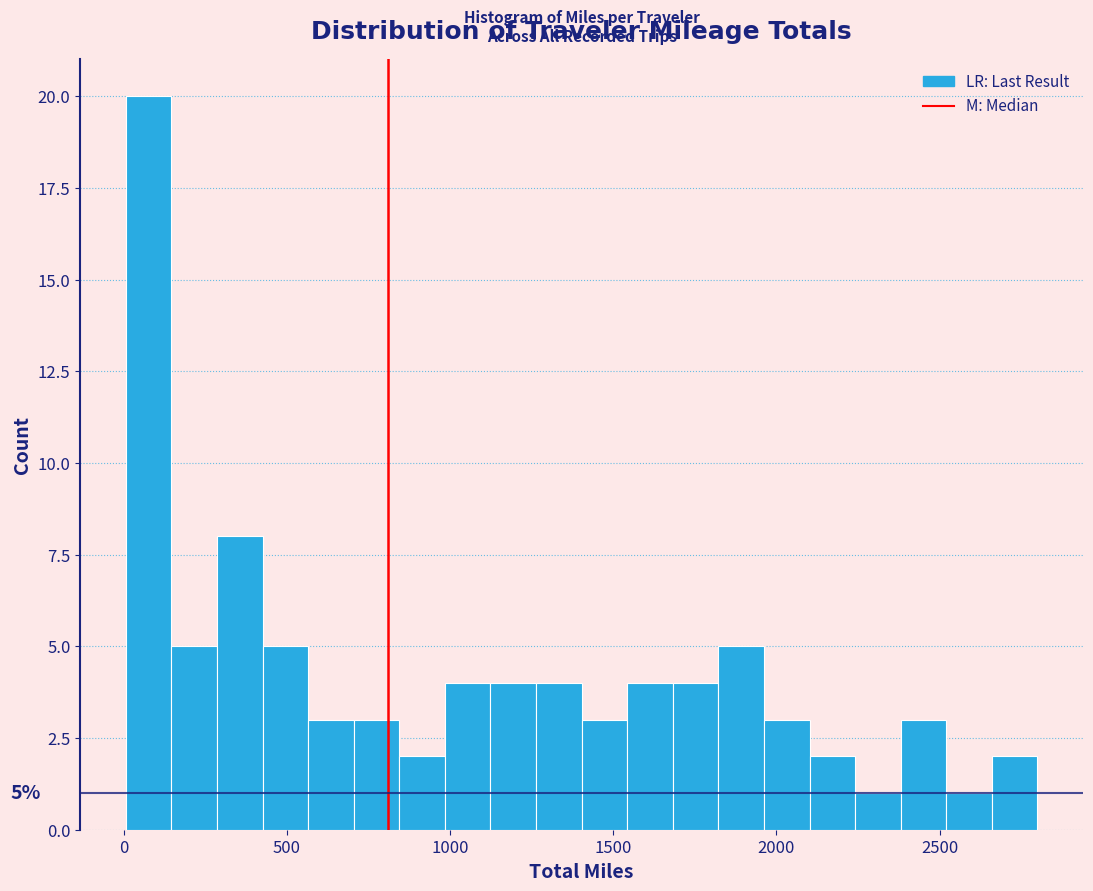

Read against the x-axis, roughly where is the centre of the tallest bar?

100